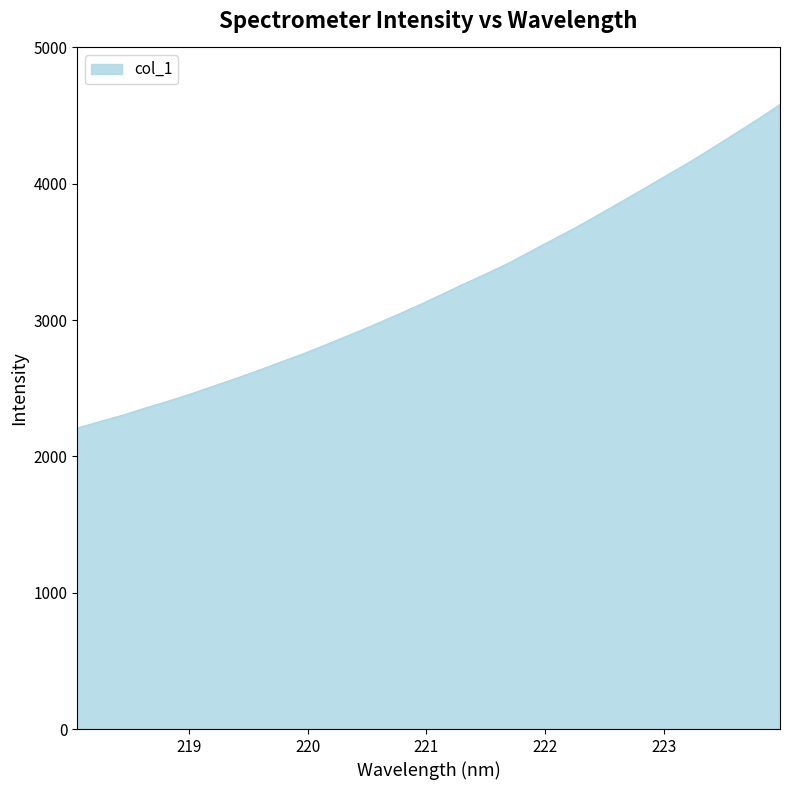

What is the smallest value displayed?

2207.9